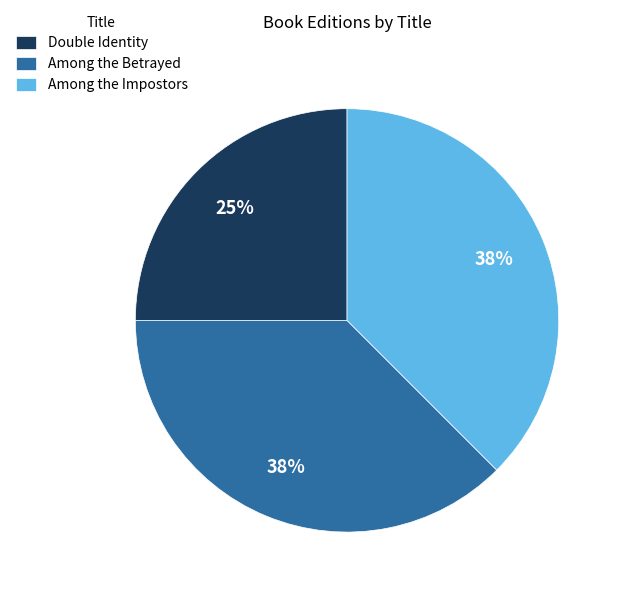

Which has a higher value, Among the Impostors or Double Identity?

Among the Impostors